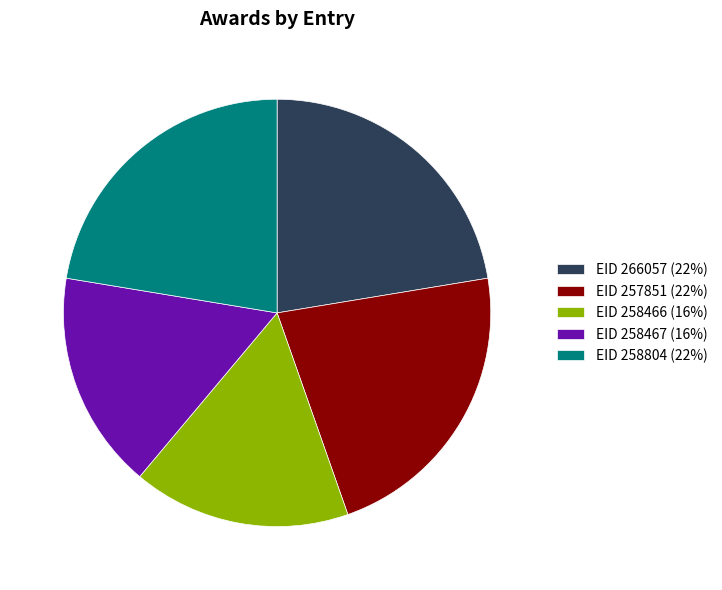

What is the ratio of the value at EID 266057 (22%) to the value at EID 257851 (22%)?

1.0